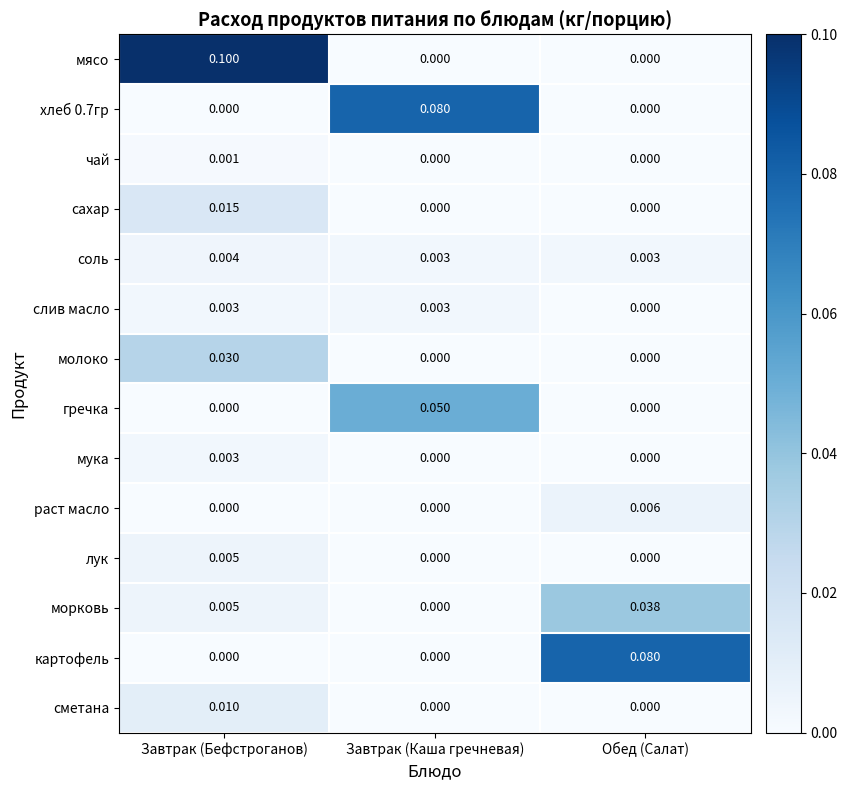

Which series has the largest total across all categories?

мясо